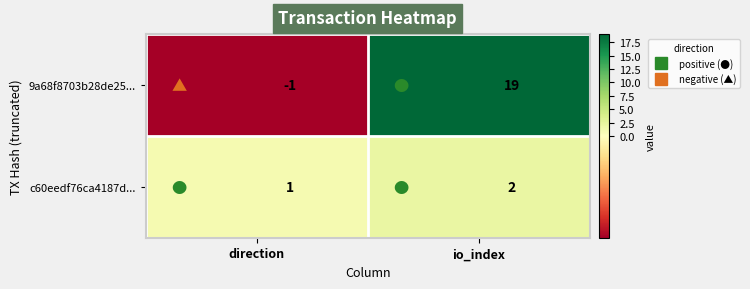

What is the sum of all 9a68f8703b28de25... values?

18